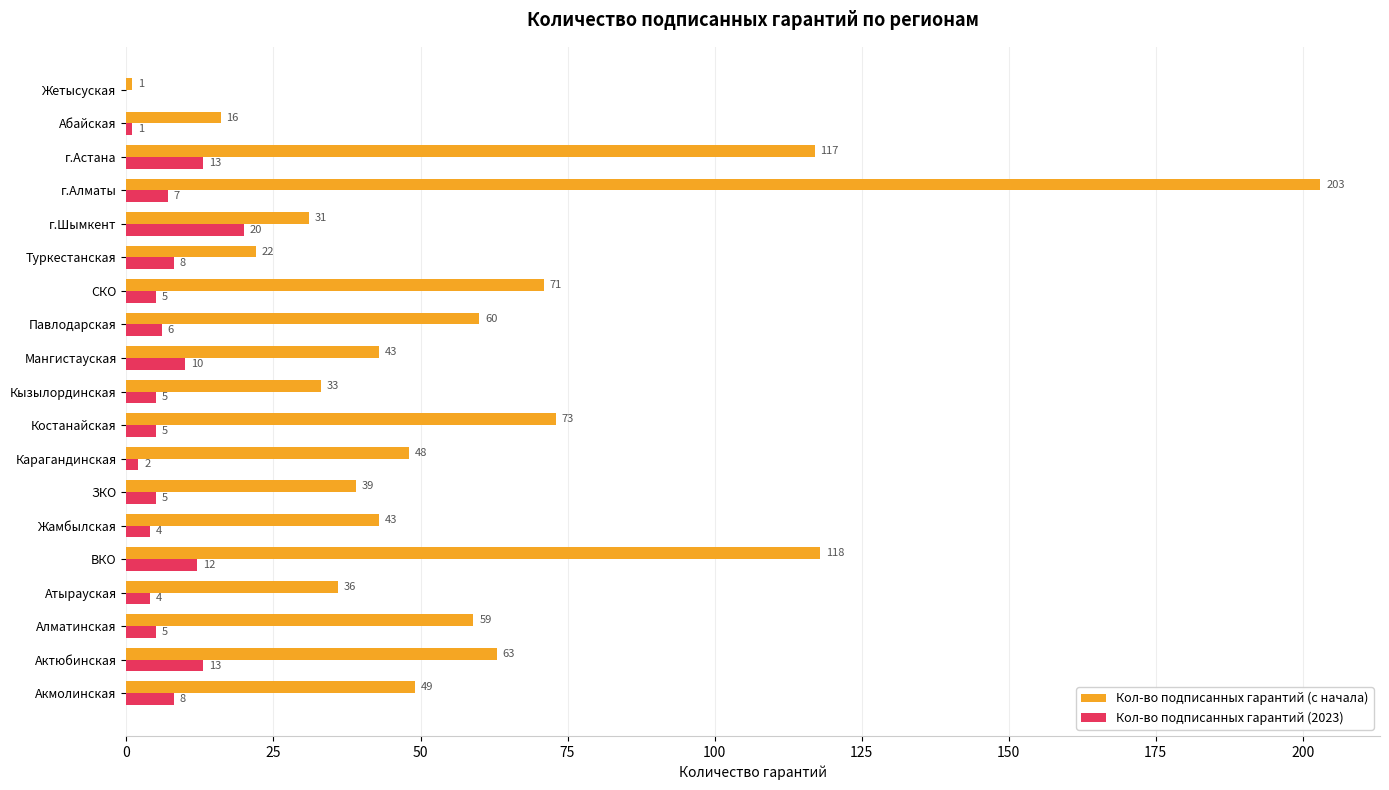

True or false: Кол-во подписанных гарантий (2023) has a value of 2 at Карагандинская.

True